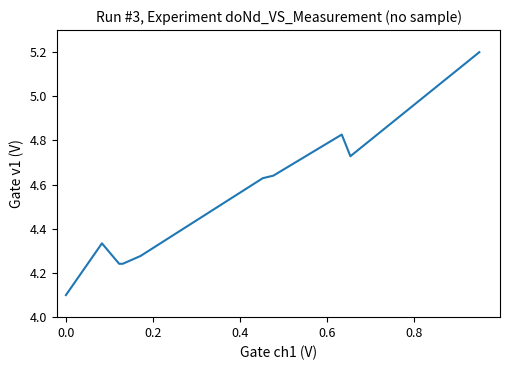

What is the minimum value shown in the chart?

4.1